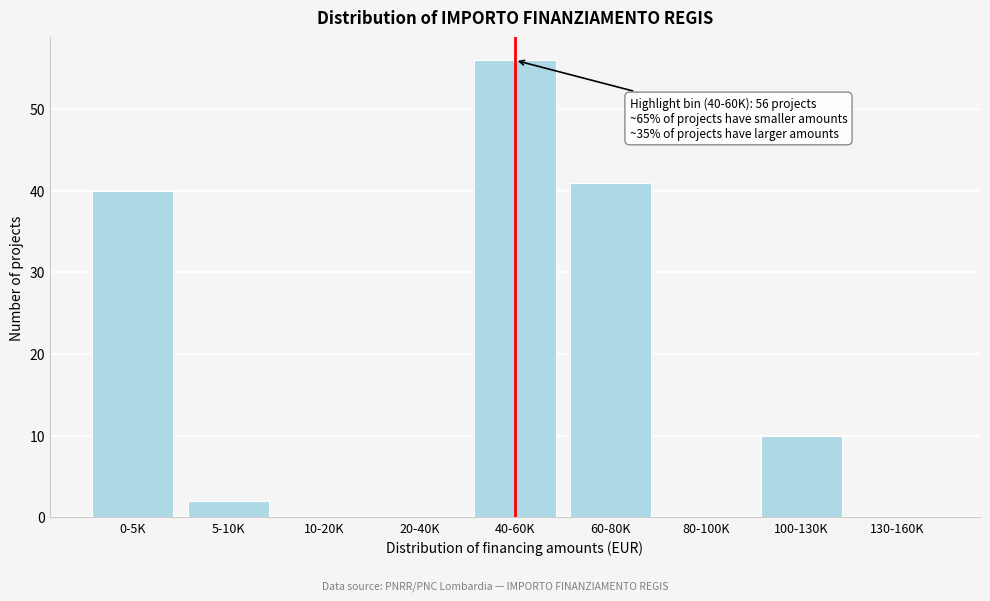

Reading left to right, extract all data points from this chart.

0-5K=40	5-10K=2	10-20K=0	20-40K=0	40-60K=56	60-80K=41	80-100K=0	100-130K=10	130-160K=0